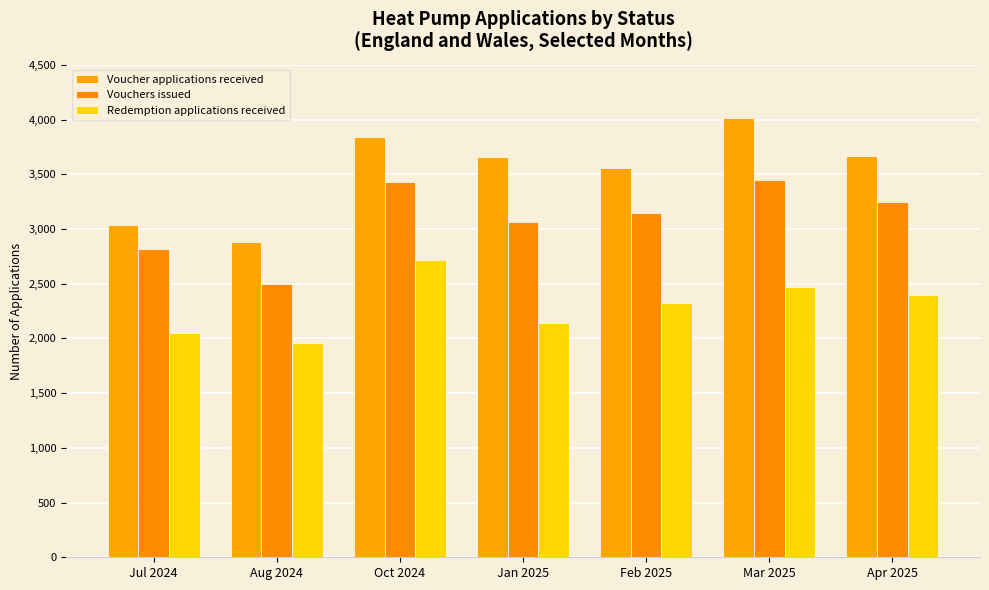

What is the label of the 2nd bar from the right?

Mar 2025